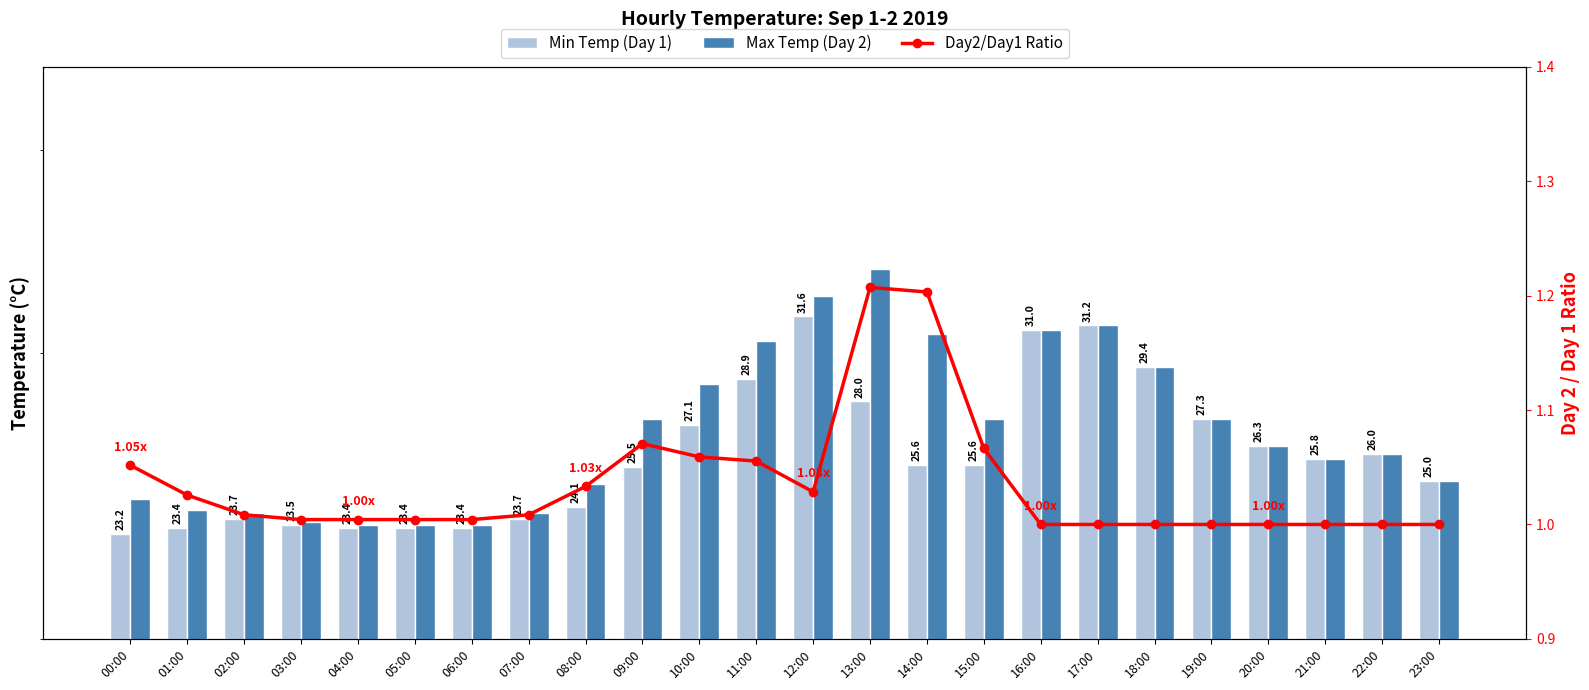

Count the number of categories in the chart.

24